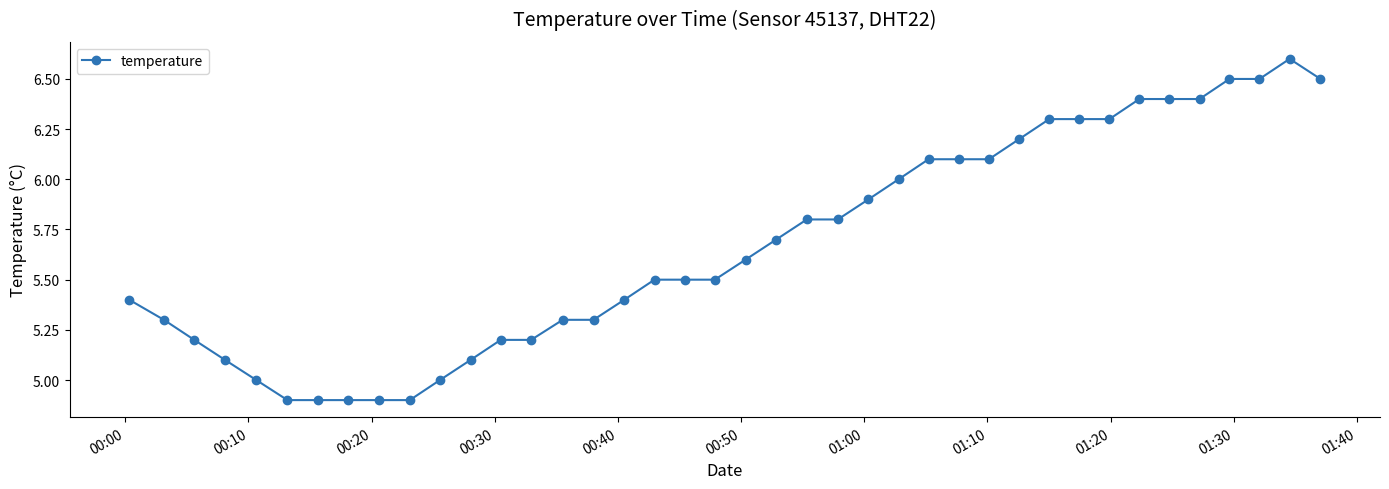

Does the chart display data point markers on the line(s)?

Yes